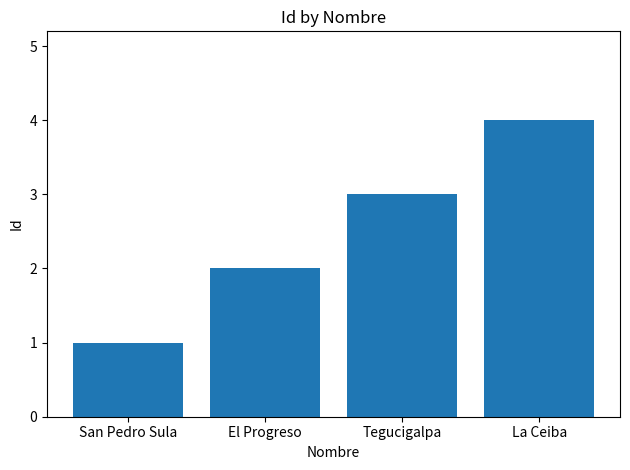

Is it true that the value at La Ceiba is 4?

True